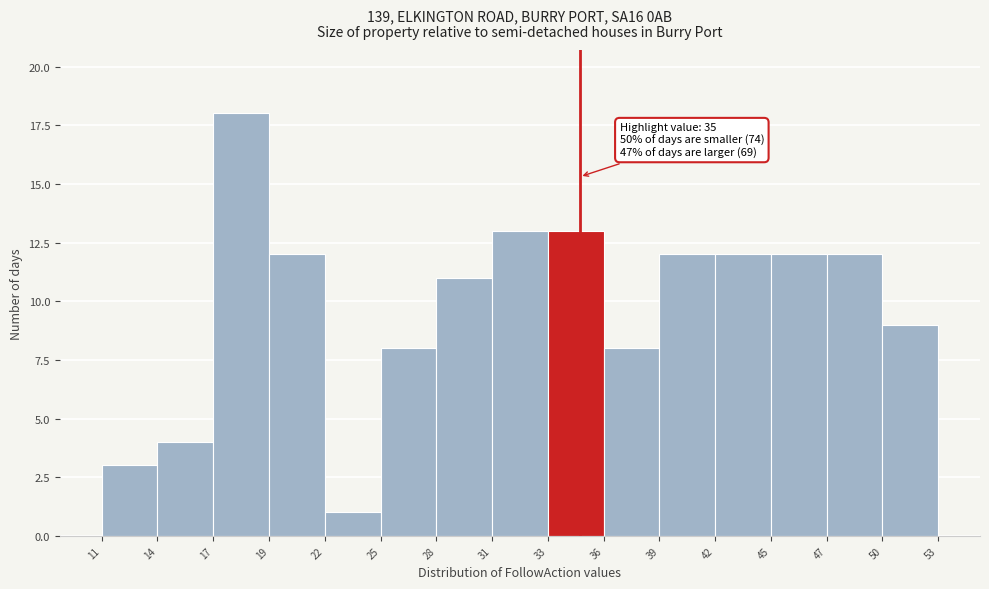

Which range on the x-axis has the tallest bar?

17 to 19